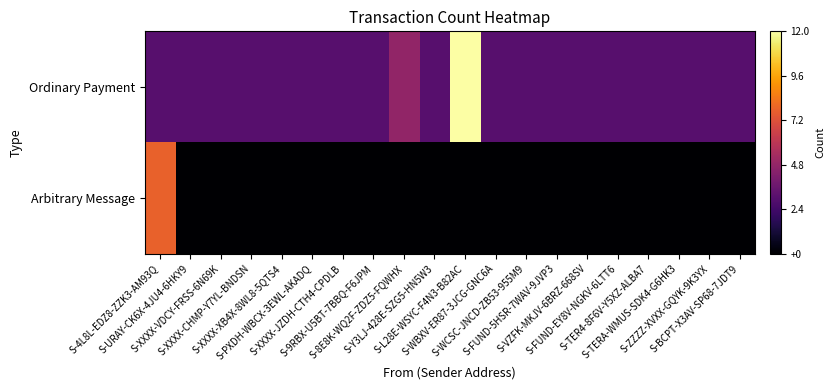

Reading left to right, extract all data points from this chart.

Ordinary Payment: S-4L8L-EDZ8-ZZK3-AM93Q=3.0	S-URAY-CK6X-4JU4-6HKY9=3.0	S-XXXX-VDCY-FRSS-6N69K=3.0	S-XXXX-CHMP-Y7YL-BNDSN=3.0	S-XXXX-XB4X-8WL8-5QTS4=3.0	S-PXDH-WBCX-3EWL-AKADQ=3.0	S-XXXX-JZDH-CTH4-CPDLB=3.0	S-9RBX-U5BT-7BBQ-F6JPM=3.0	S-8E8K-WQ2F-ZDZ5-FQWHX=4.8	S-Y3LJ-428E-SZG5-HN5W3=3.0	S-L28E-WSYC-F4N3-B82AC=12.0	S-WBXV-ER87-3JCG-GNC6A=3.0	S-WCSC-JNCD-ZB53-955M9=3.0	S-FUND-5HSR-7WAV-9JVP3=3.0	S-VZFK-MKJV-6BRZ-668SV=3.0	S-FUND-EY8V-NGKV-6LTT6=3.0	S-TER4-8F6V-Y5XZ-ALBA7=3.0	S-TERA-WMUS-SDK4-G6HK3=3.0	S-ZZZZ-XVXX-GQYK-9K3YX=3.0	S-BCPT-X3AV-SP68-7JDT9=3.0
Arbitrary Message: S-4L8L-EDZ8-ZZK3-AM93Q=7.8	S-URAY-CK6X-4JU4-6HKY9=0.0	S-XXXX-VDCY-FRSS-6N69K=0.0	S-XXXX-CHMP-Y7YL-BNDSN=0.0	S-XXXX-XB4X-8WL8-5QTS4=0.0	S-PXDH-WBCX-3EWL-AKADQ=0.0	S-XXXX-JZDH-CTH4-CPDLB=0.0	S-9RBX-U5BT-7BBQ-F6JPM=0.0	S-8E8K-WQ2F-ZDZ5-FQWHX=0.0	S-Y3LJ-428E-SZG5-HN5W3=0.0	S-L28E-WSYC-F4N3-B82AC=0.0	S-WBXV-ER87-3JCG-GNC6A=0.0	S-WCSC-JNCD-ZB53-955M9=0.0	S-FUND-5HSR-7WAV-9JVP3=0.0	S-VZFK-MKJV-6BRZ-668SV=0.0	S-FUND-EY8V-NGKV-6LTT6=0.0	S-TER4-8F6V-Y5XZ-ALBA7=0.0	S-TERA-WMUS-SDK4-G6HK3=0.0	S-ZZZZ-XVXX-GQYK-9K3YX=0.0	S-BCPT-X3AV-SP68-7JDT9=0.0